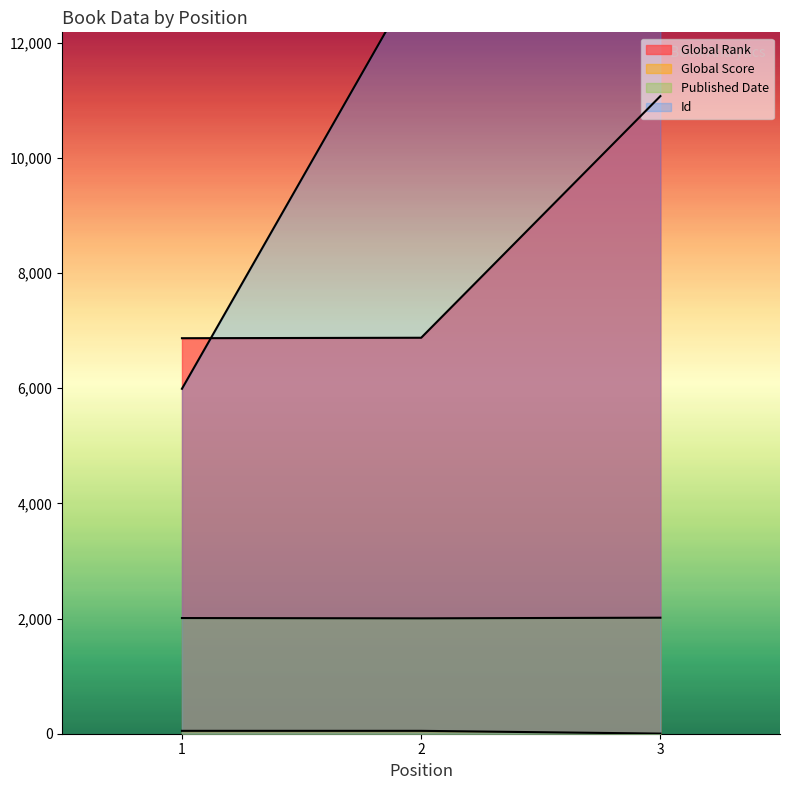

Reading left to right, list all the values displayed in this chart.

Global Rank: 1=6869	2=6877	3=11074
Global Score: 1=50	2=50	3=2
Id: 1=5991	2=13270	3=12999
Published Date: 1=2009	2=2004	3=2015